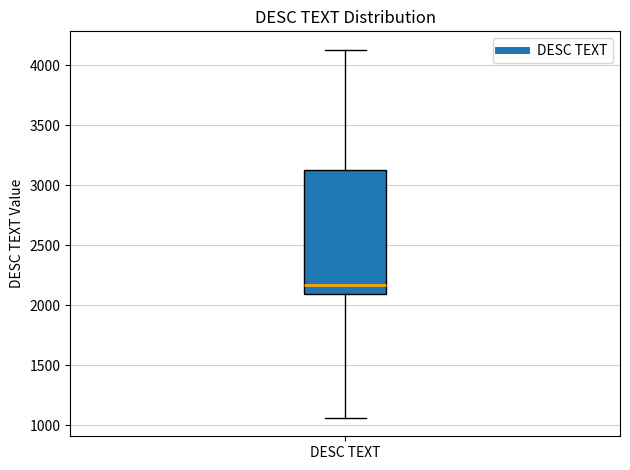

Read this box plot against the y-axis: the position of the median line, the range covered by the box, and the ends of both whiskers. The values are not printed on the chart, so give them approximately, as read against the axis.

median 2150, box 2100 to 3150, whiskers 1050 to 4150